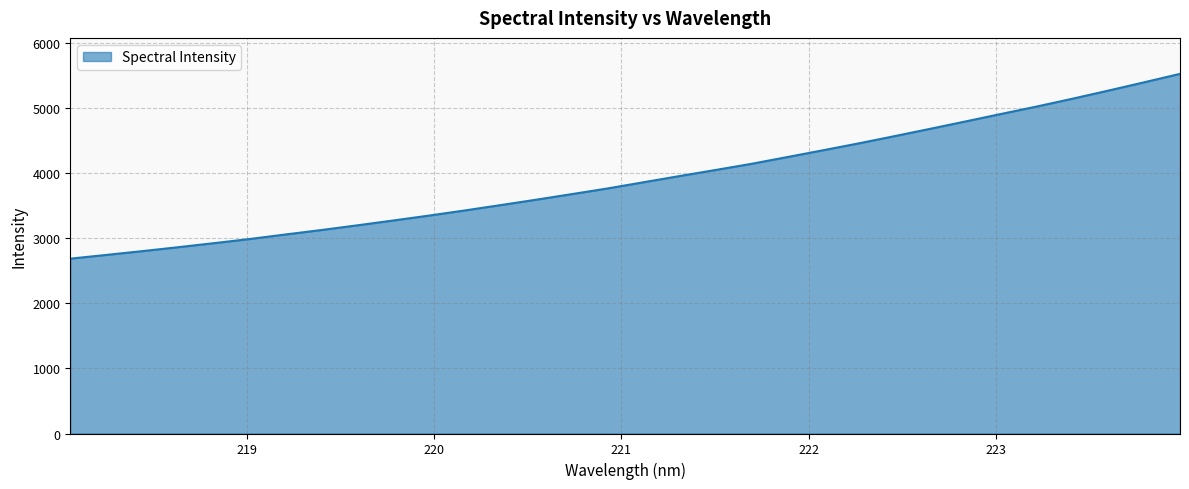

What is the difference between the maximum and minimum values?

2836.0